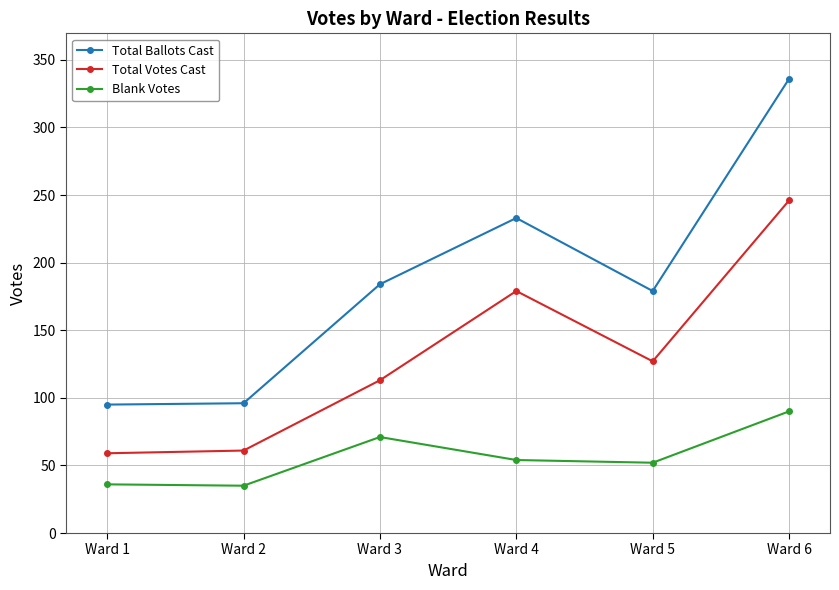

Is this an area chart (filled region under the line)?

No